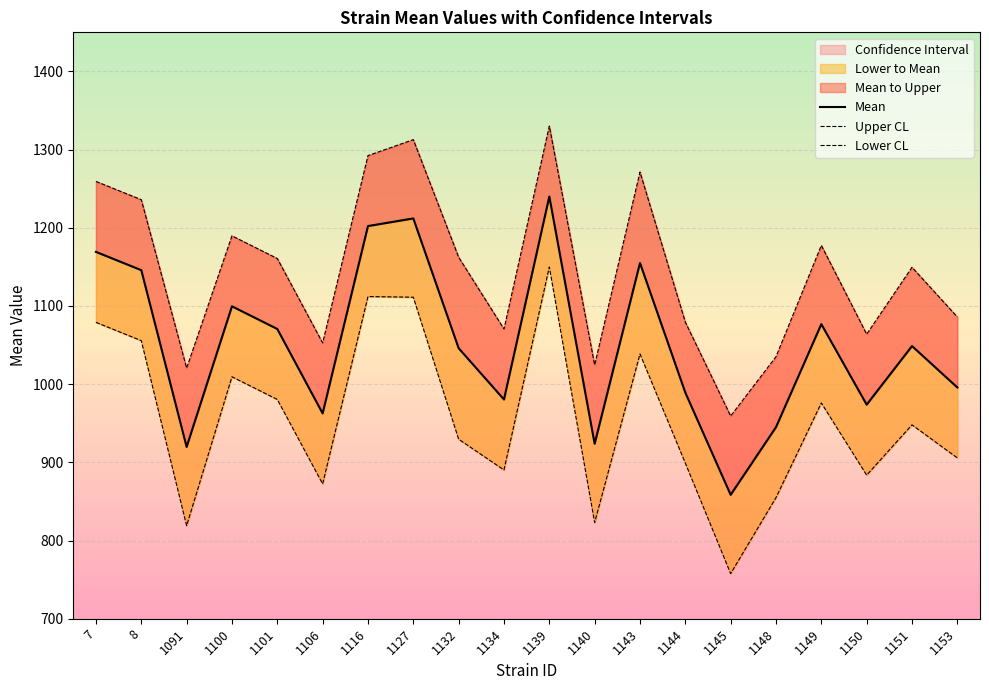

True or false: Lower CL and Upper CL cross at least once.

False